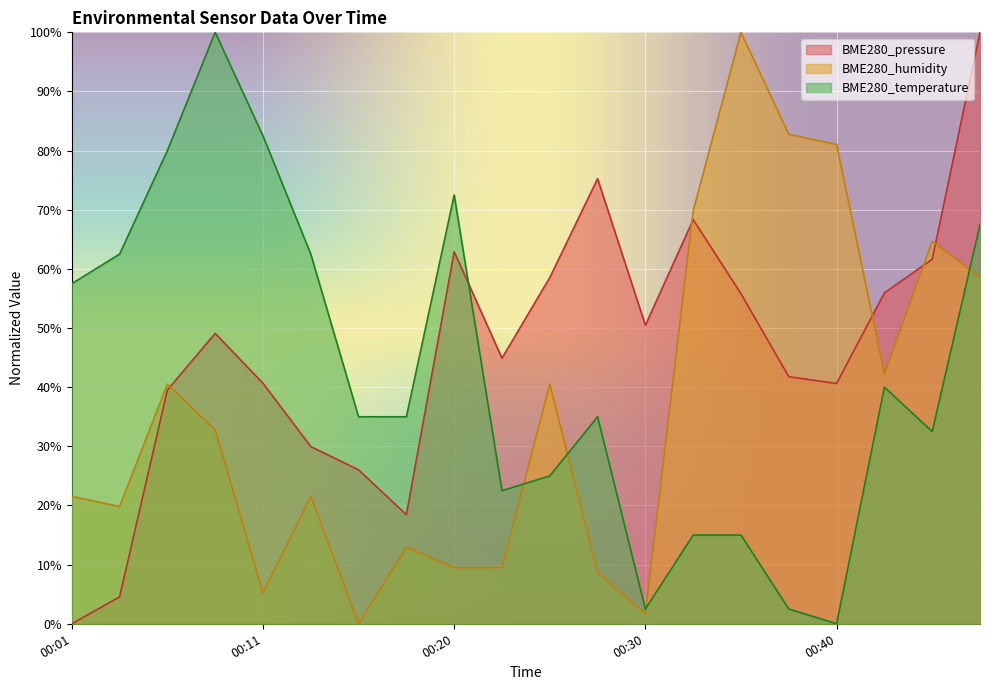

What is the value of the BME280_temperature point at the 3rd from the left?

80.0